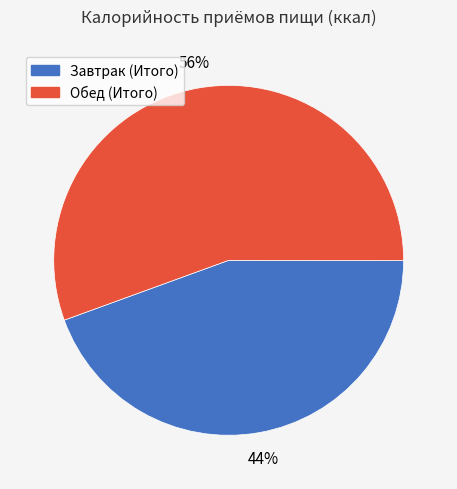

Count the number of slices in the pie.

2